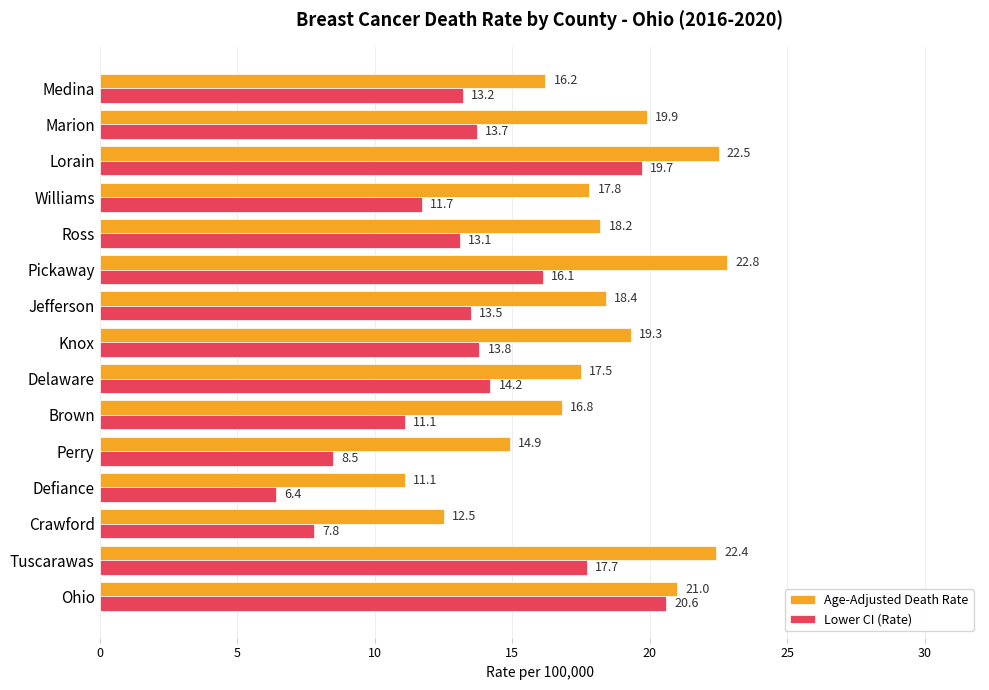

What is the sum of all Age-Adjusted Death Rate values?

271.3